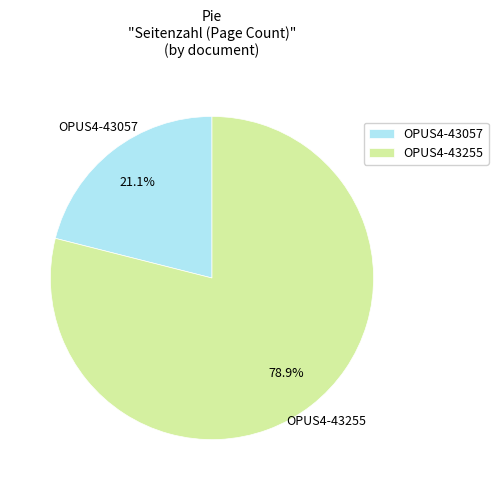

Combined, what portion of the pie is OPUS4-43057 and OPUS4-43255?

100.0%